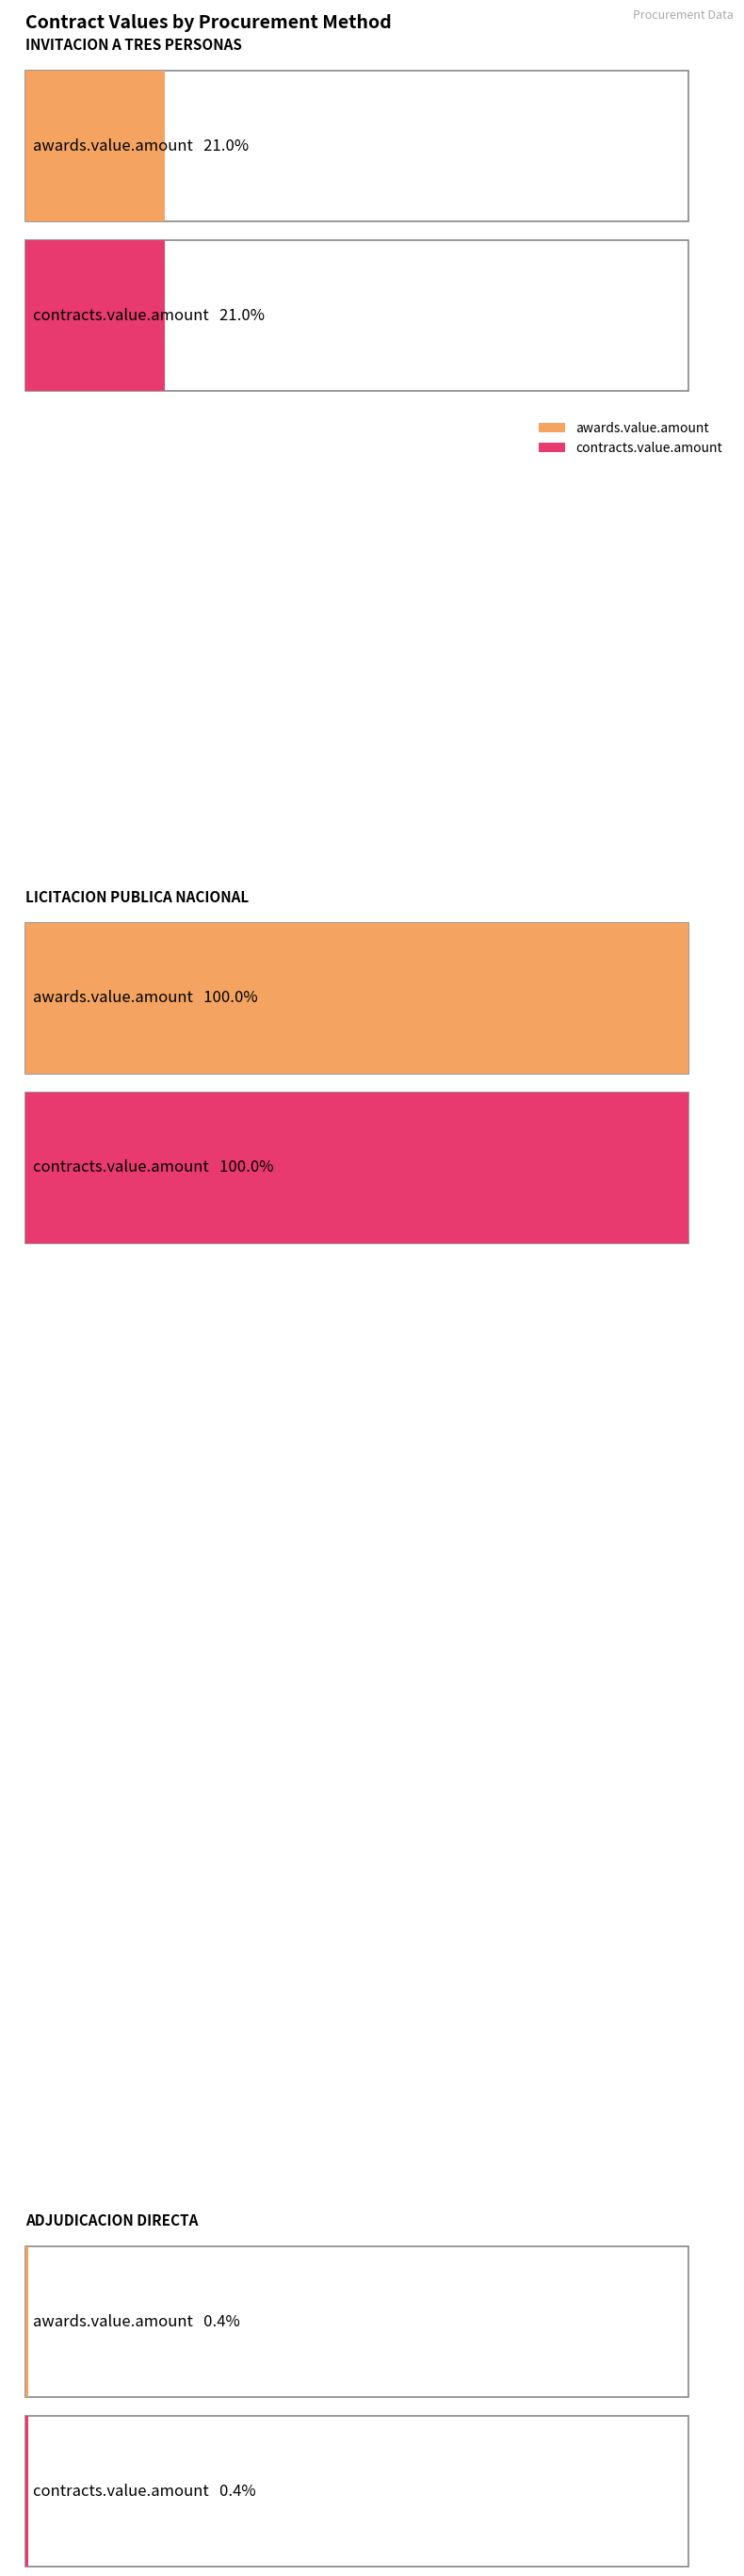

What is the sum of all contracts.value.amount values?

48042074.9